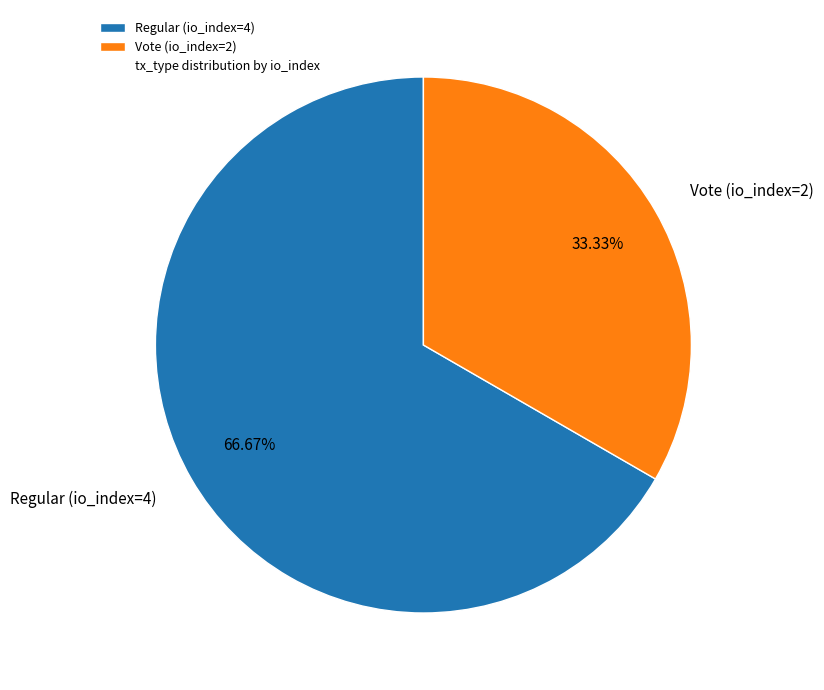

Is it true that Regular (io_index=4) is 74% of the pie?

False